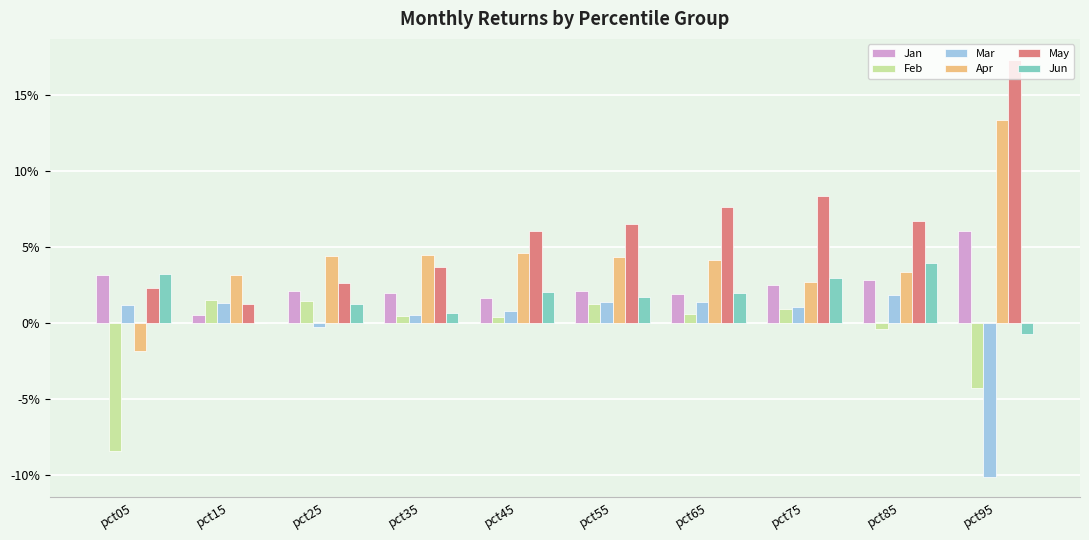

Reading left to right, what are all the values shown in this chart?

Jan: 0.0	0.0	0.0	0.0	0.0	0.0	0.0	0.0	0.0	0.1
Feb: -0.1	0.0	0.0	0.0	0.0	0.0	0.0	0.0	-0.0	-0.0
Mar: 0.0	0.0	-0.0	0.0	0.0	0.0	0.0	0.0	0.0	-0.1
Apr: -0.0	0.0	0.0	0.0	0.0	0.0	0.0	0.0	0.0	0.1
May: 0.0	0.0	0.0	0.0	0.1	0.1	0.1	0.1	0.1	0.2
Jun: 0.0	0.0	0.0	0.0	0.0	0.0	0.0	0.0	0.0	-0.0